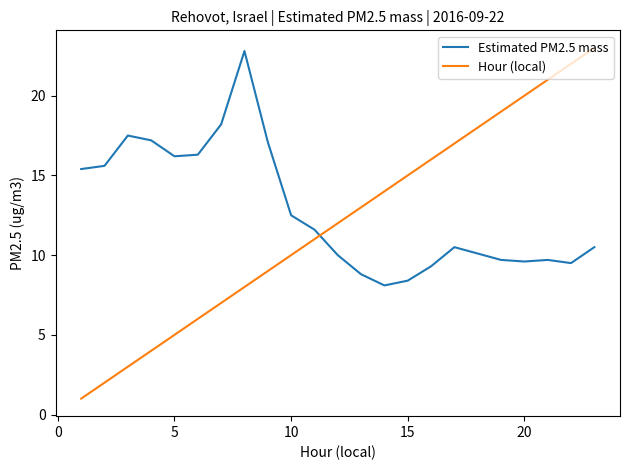

Which series has the largest range (max minus min)?

Hour (local)